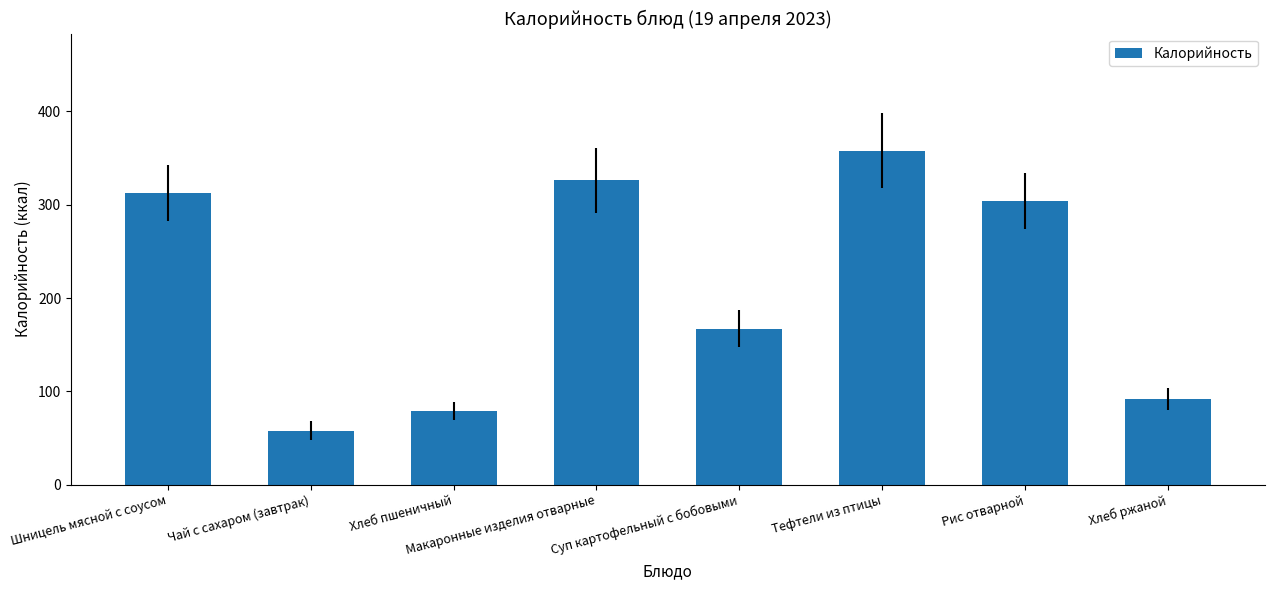

Does the chart contain stacked bars?

No